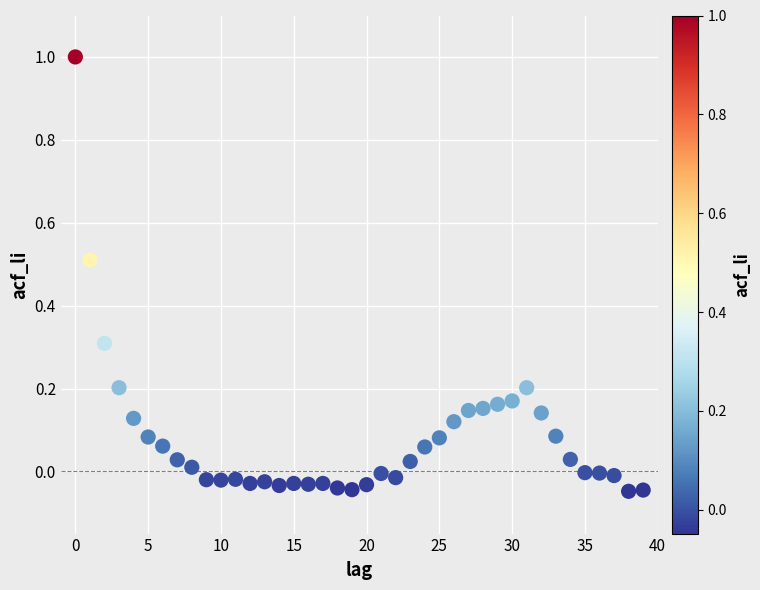

What is the range of Y values (max minus min)?

1.0